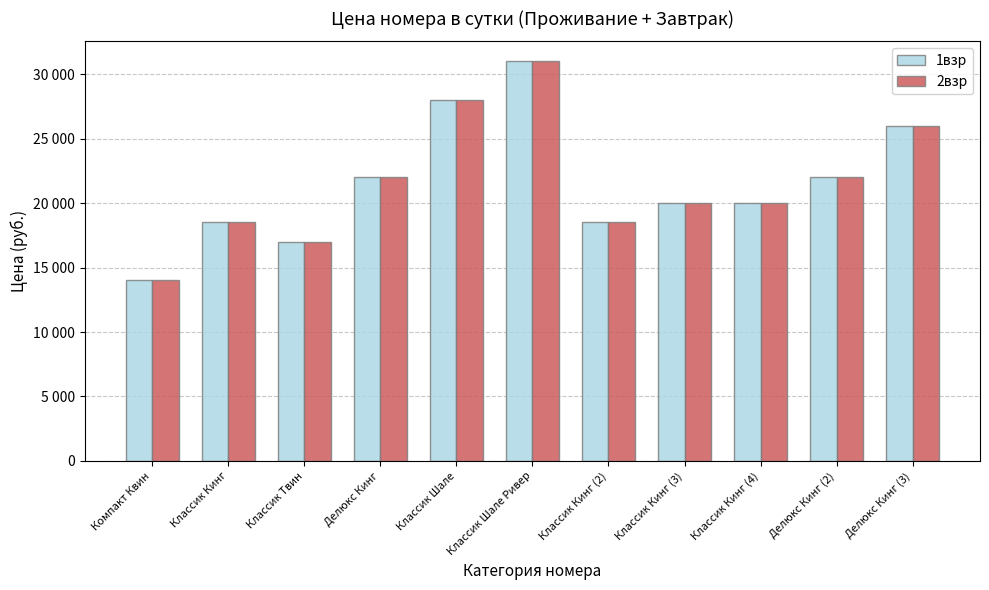

Reading left to right, transcribe all the data shown in this chart.

1взр: 14000	18500	17000	22000	28000	31000	18500	20000	20000	22000	26000
2взр: 14000	18500	17000	22000	28000	31000	18500	20000	20000	22000	26000